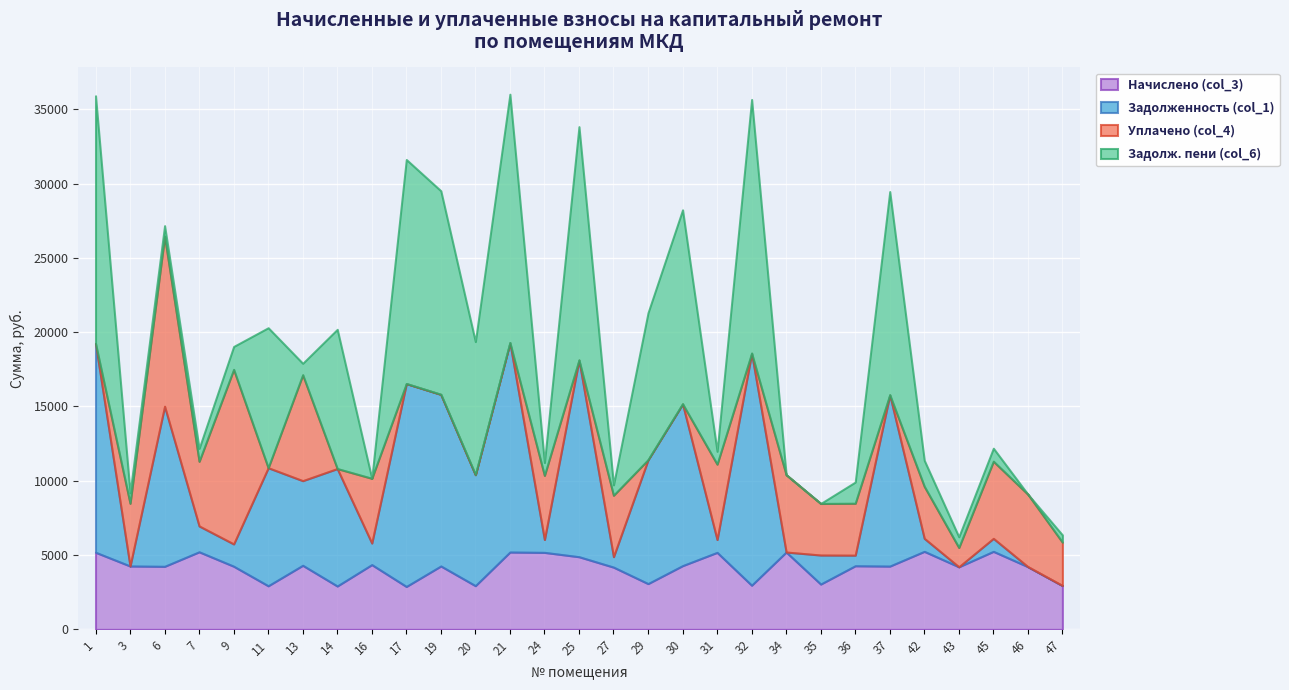

Which label corresponds to the smallest value in the chart?

3